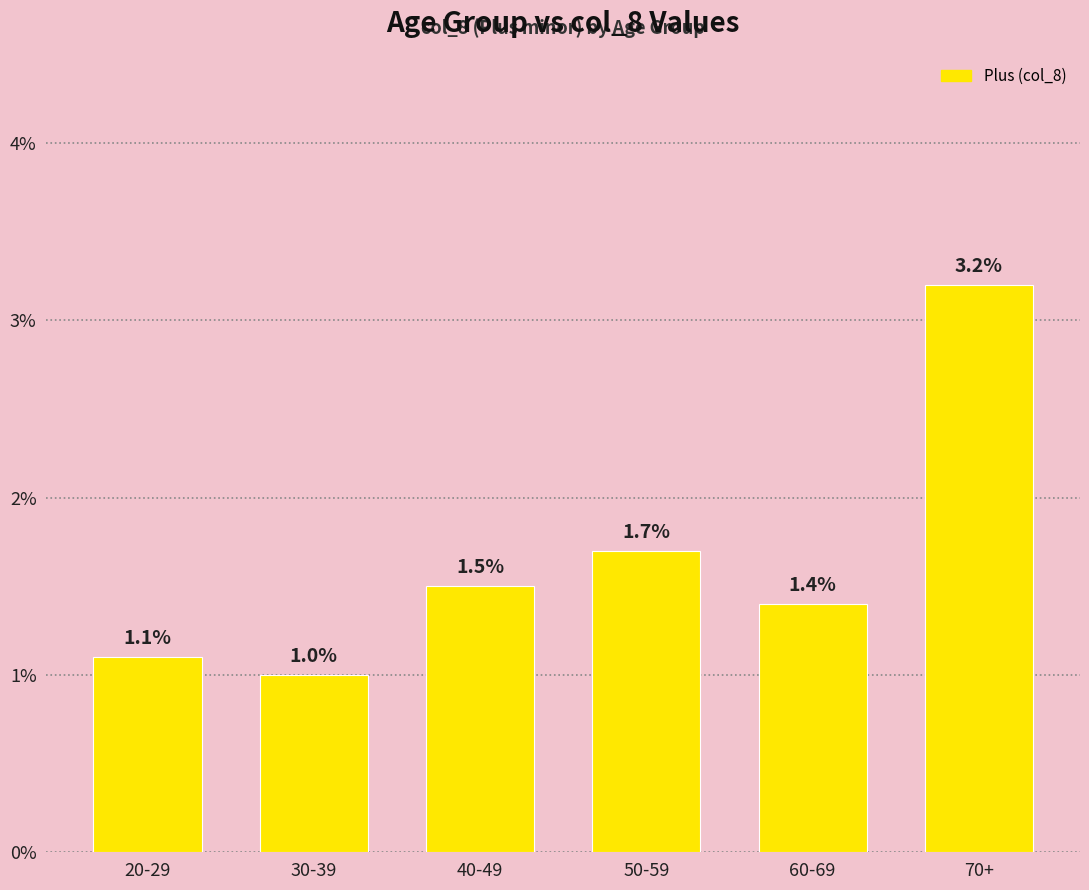

List the labels in order of value, largest first.

70+, 50-59, 40-49, 60-69, 20-29, 30-39